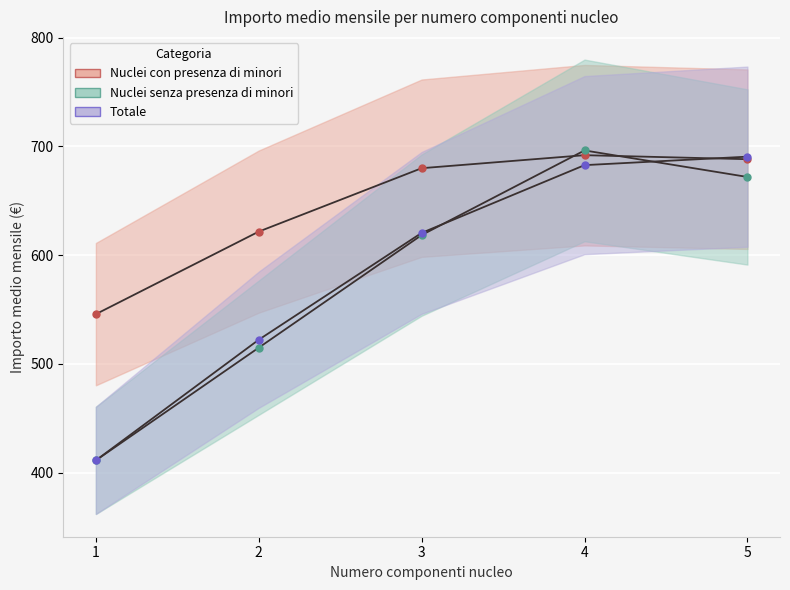

The Nuclei con presenza di minori series shows 969.9 at 3. True or false?

False